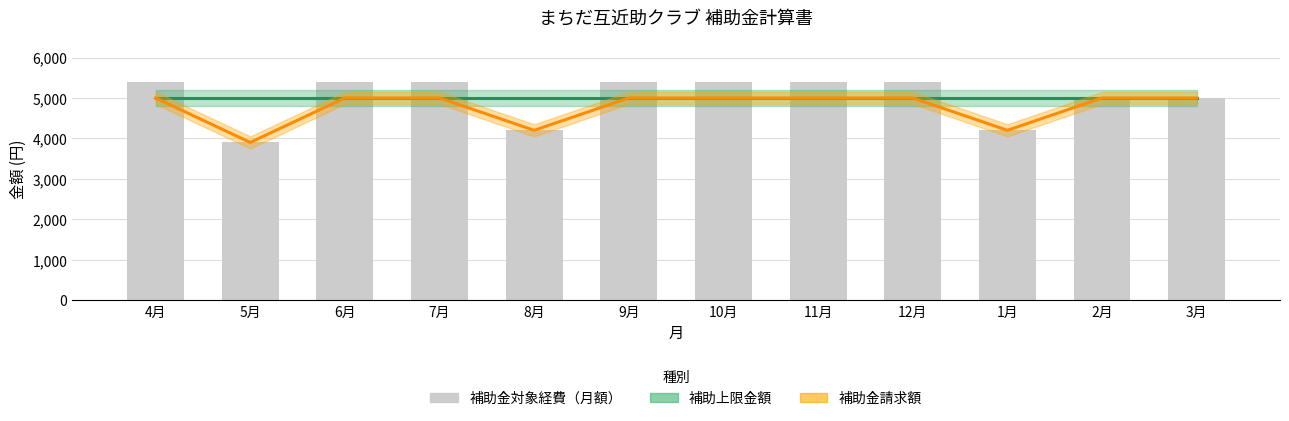

What are all the series names shown in the legend?

補助上限金額, 補助金請求額, 補助金対象経費（月額）